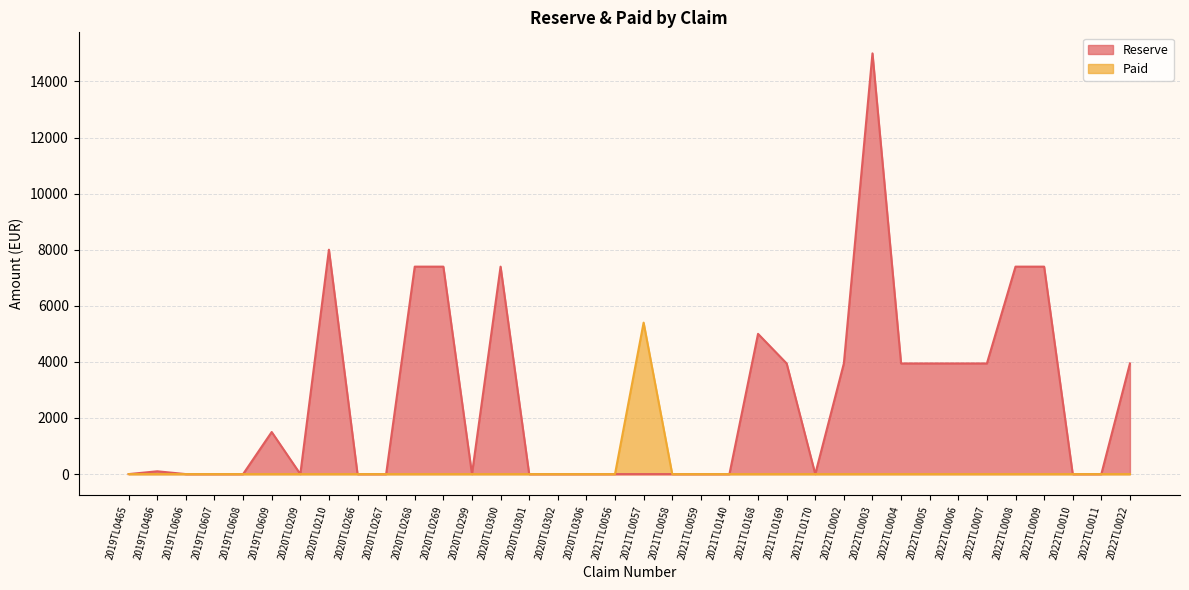

At how many categories does at least one series exceed 4997?

9